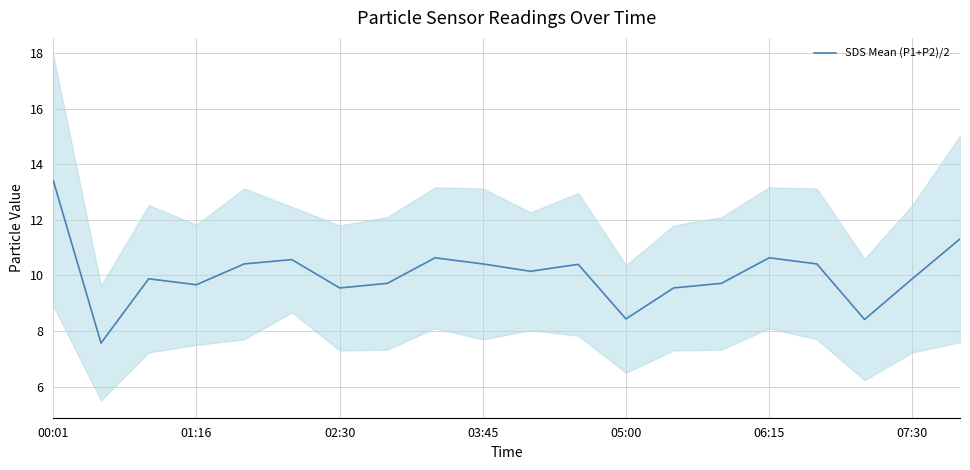

What is the sum of all values?

200.7